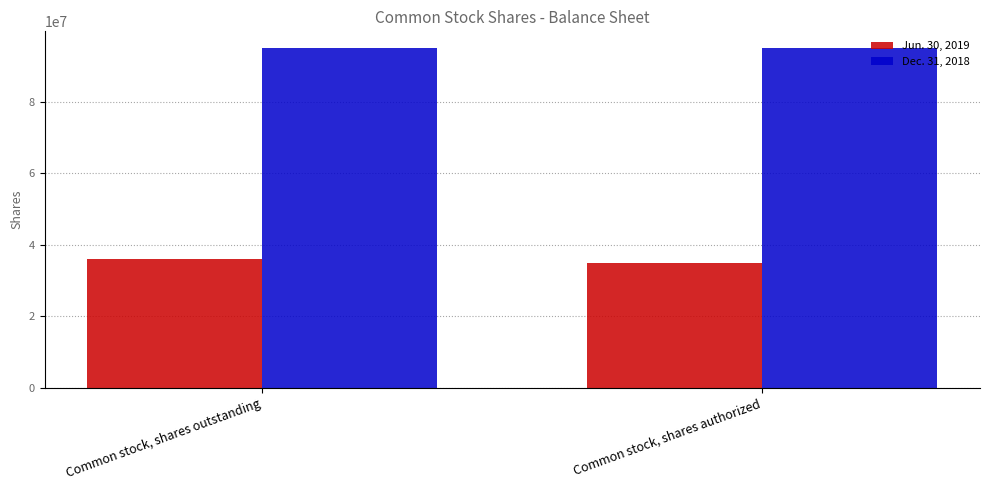

What is the spread (max minus min) of values at Common stock, shares authorized?

59949575